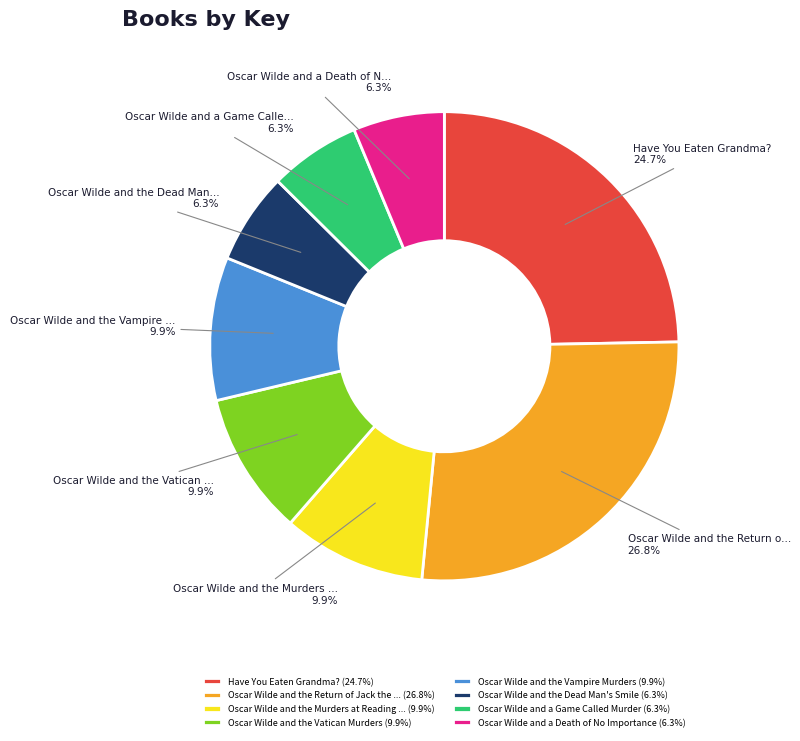

Which has a higher value, Have You Eaten Grandma? (24.7%) or Oscar Wilde and a Game Called Murder (6.3%)?

Have You Eaten Grandma? (24.7%)